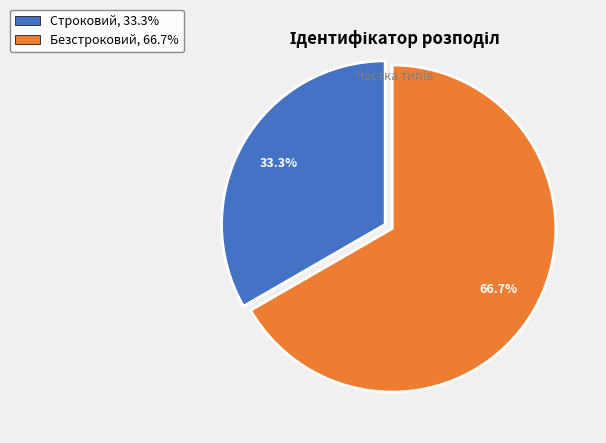

How many slices are in this pie chart?

2